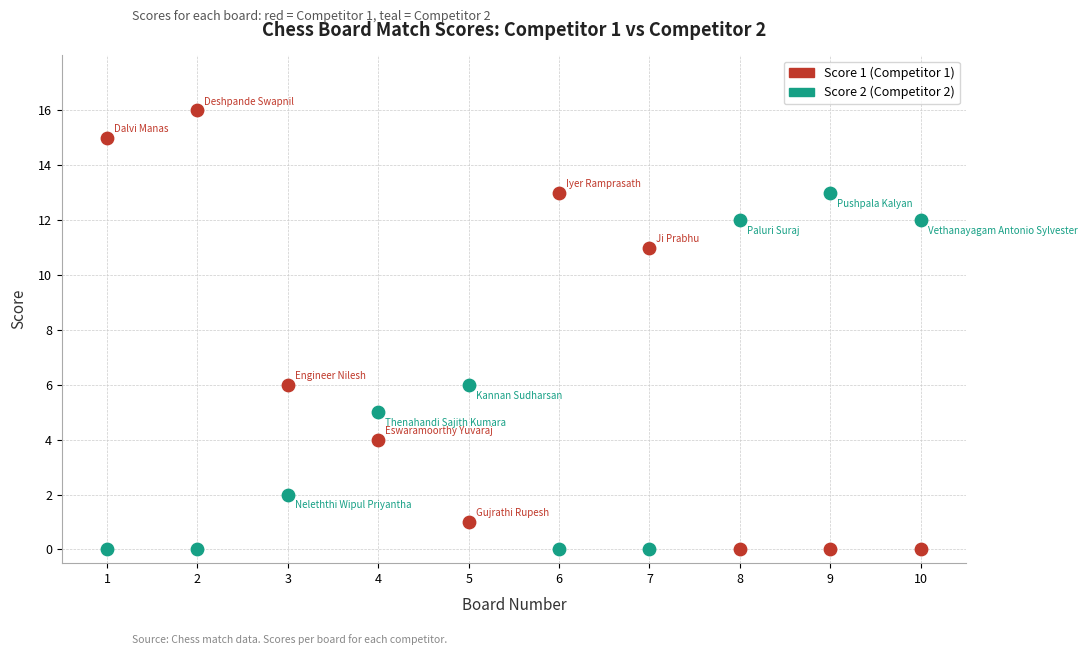

Across all data points, what is the range of Y values (max minus min)?

16